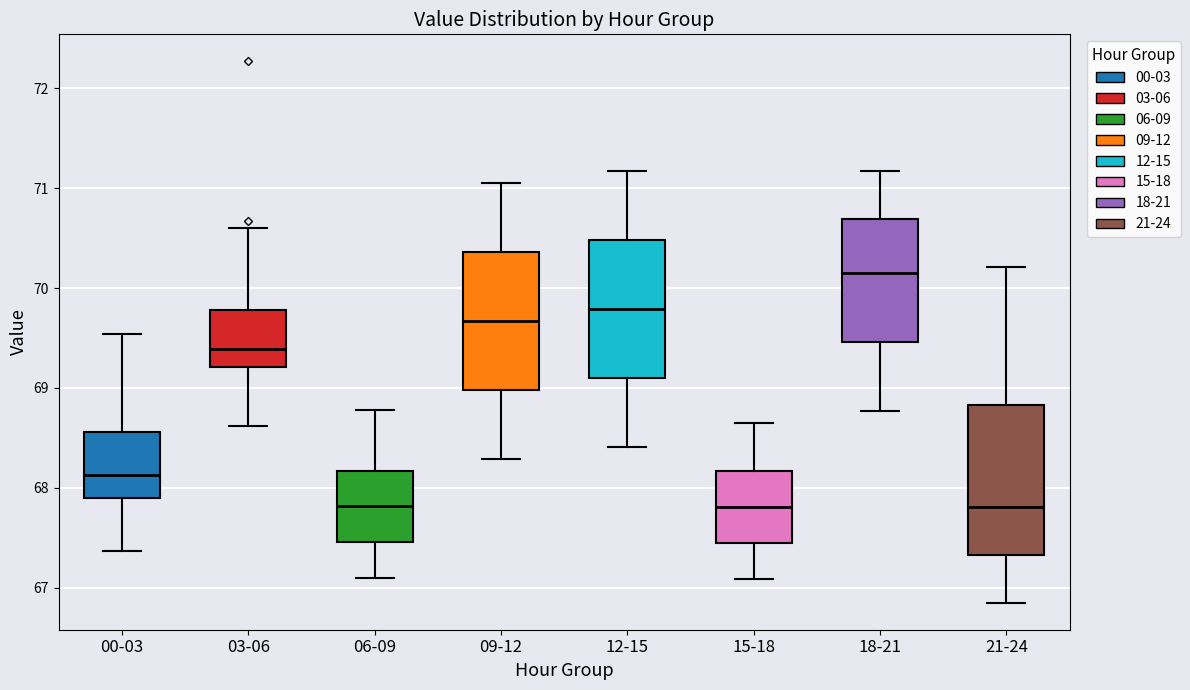

Reading left to right, read every box against the y-axis: the position of its median line, the range the box covers, and the ends of its whiskers. The values are not printed on the chart, so give them approximately, as read against the axis.

00-03: median 68.1, box 67.9 to 68.6, whiskers 67.4 to 69.5
03-06: median 69.4, box 69.2 to 69.8, whiskers 68.6 to 70.6
06-09: median 67.8, box 67.5 to 68.2, whiskers 67.1 to 68.8
09-12: median 69.7, box 69.0 to 70.4, whiskers 68.3 to 71.1
12-15: median 69.8, box 69.1 to 70.5, whiskers 68.4 to 71.2
15-18: median 67.8, box 67.5 to 68.2, whiskers 67.1 to 68.7
18-21: median 70.2, box 69.5 to 70.7, whiskers 68.8 to 71.2
21-24: median 67.8, box 67.3 to 68.8, whiskers 66.9 to 70.2